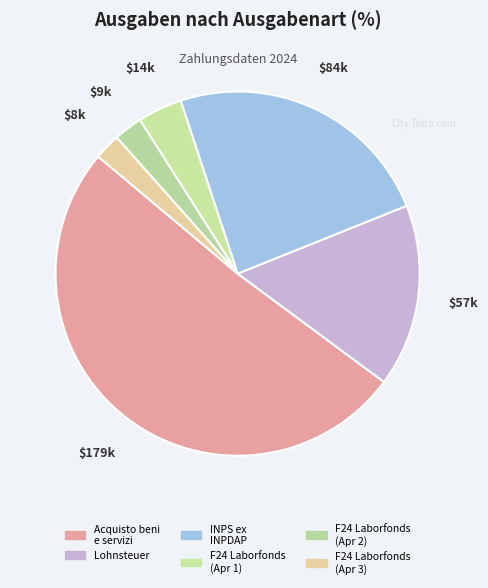

Which slice is the largest?

Acquisto beni e servizi